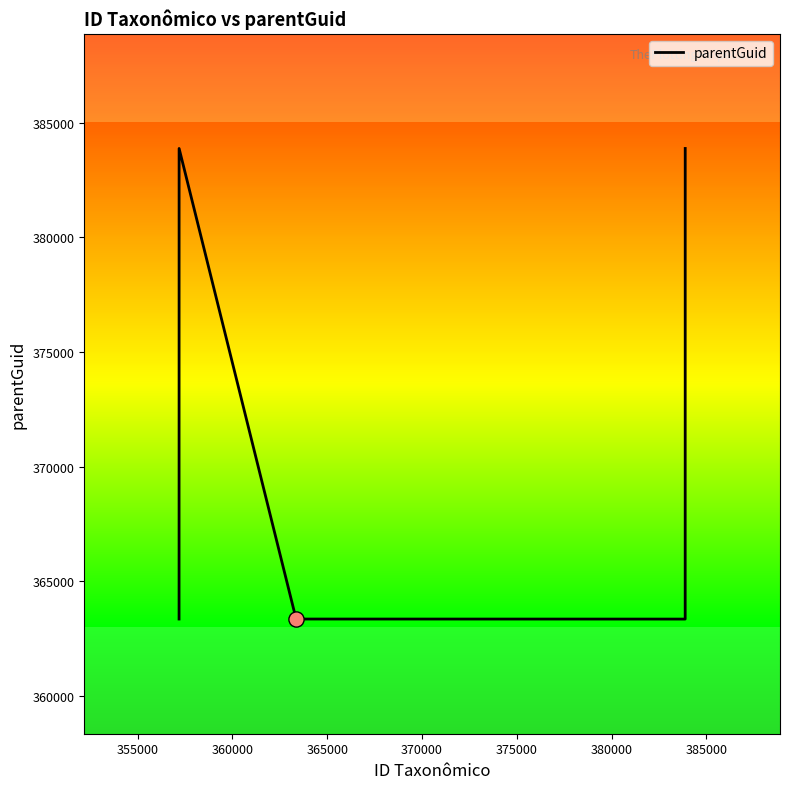

What is the greatest value displayed?

383883